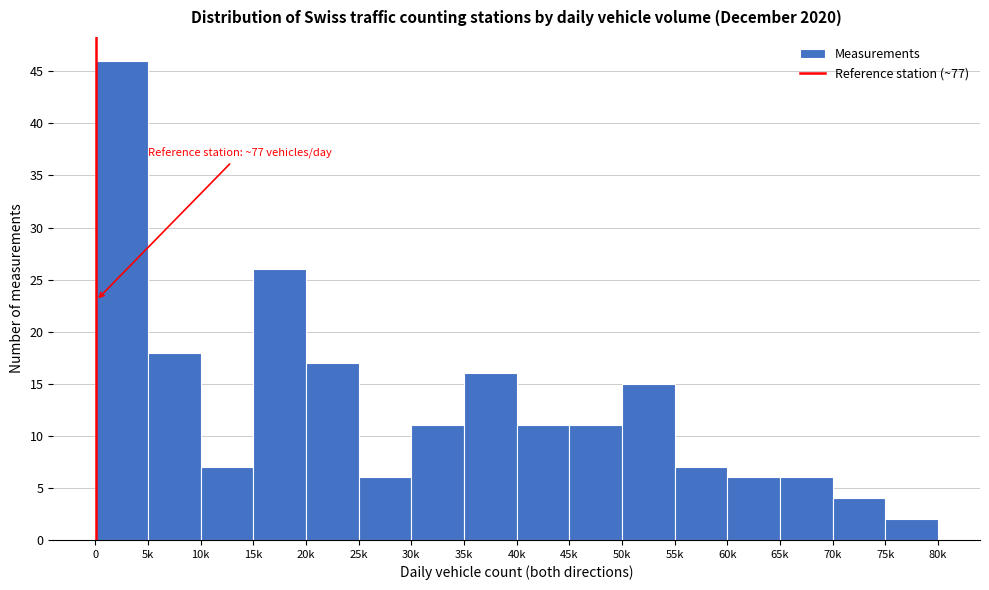

Reading left to right, transcribe all the data shown in this chart.

46	18	7	26	17	6	11	16	11	11	15	7	6	6	4	2